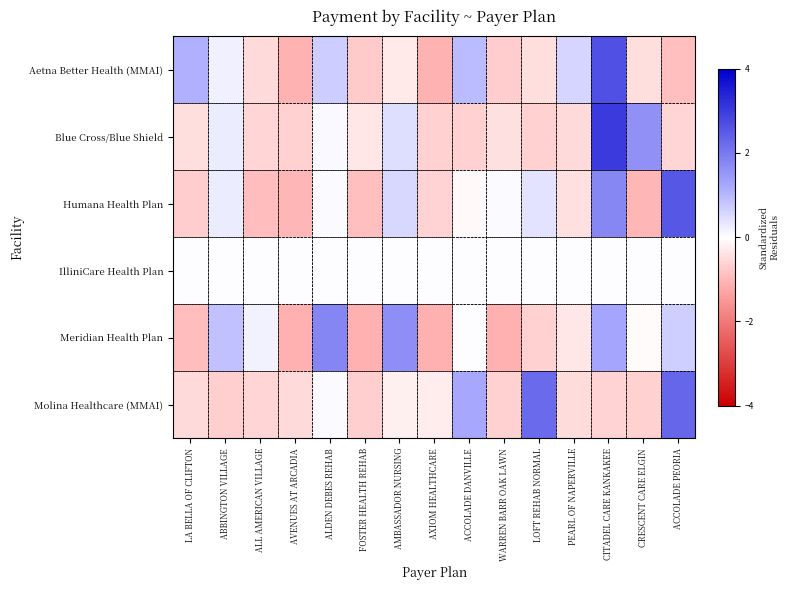

List the series in order of their peak value, lowest first.

IlliniCare Health Plan, Meridian Health Plan, Molina Healthcare (MMAI), Humana Health Plan, Aetna Better Health (MMAI), Blue Cross/Blue Shield